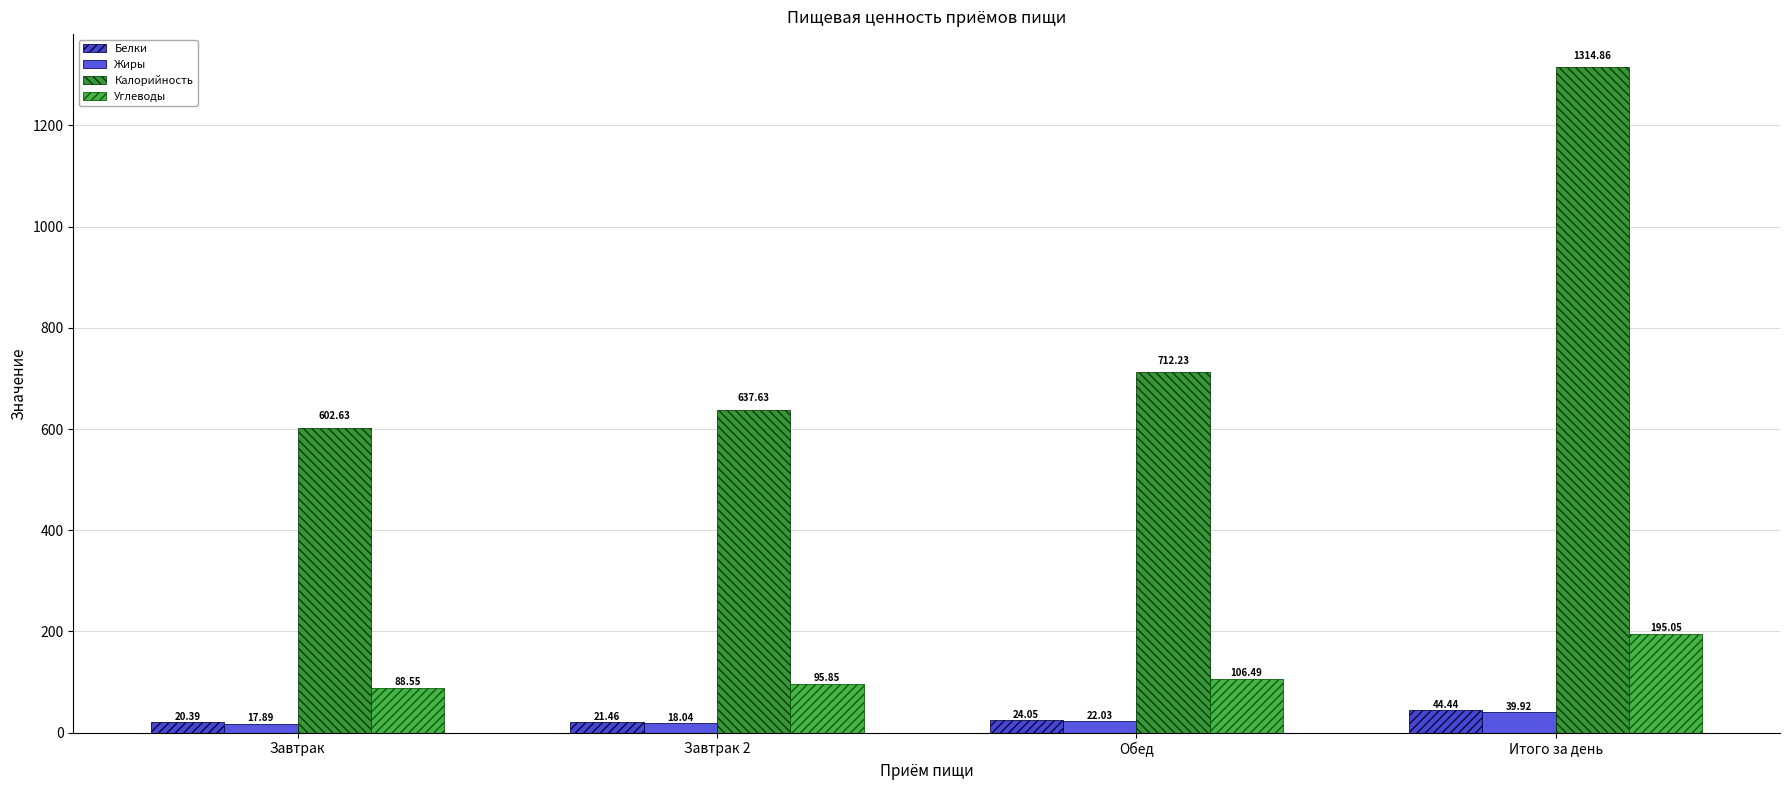

What is the total value across all series at Обед?

864.8